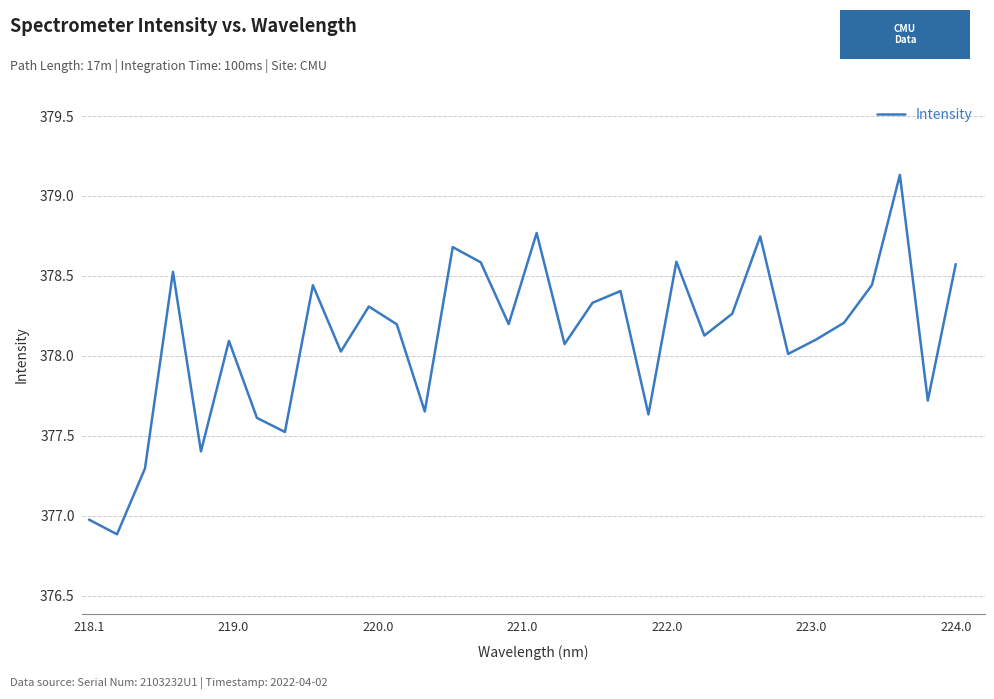

The value at 218.1 is 377.0. True or false?

True